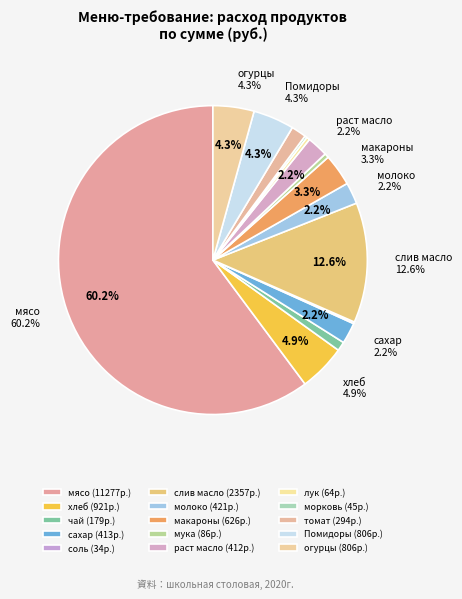

Which has a higher value, томат or чай?

томат